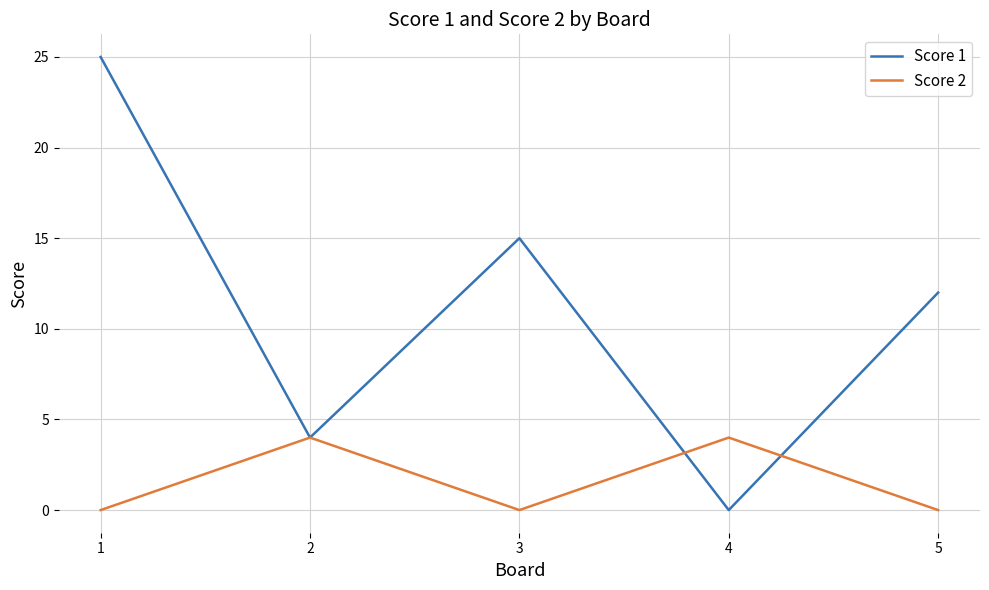

True or false: Score 2 and Score 1 intersect in this chart.

True